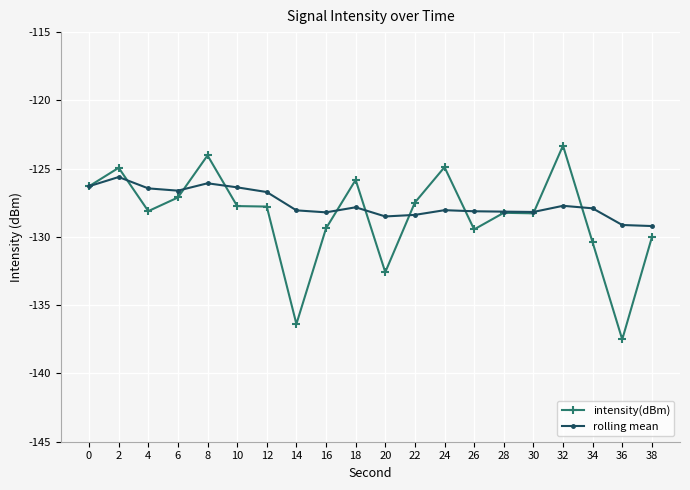

Count the number of categories in the chart.

20